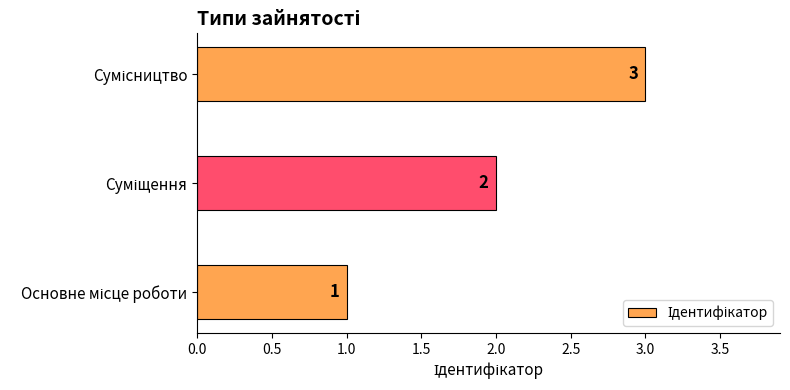

Are the bars grouped side by side (vs. stacked)?

No